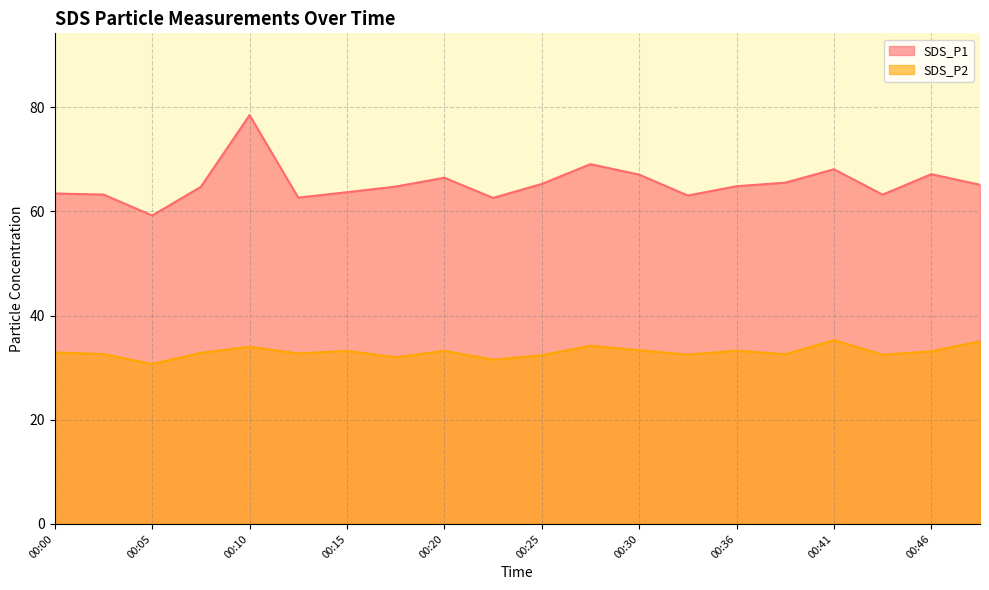

At which label does SDS_P2 first exceed 32?

00:00